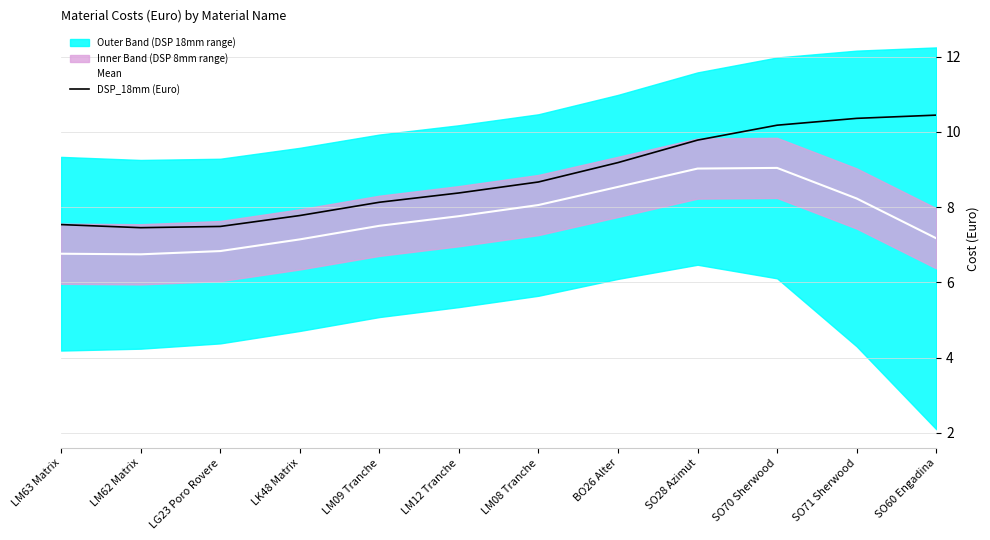

How many values in the Mean series exceed 7?

9